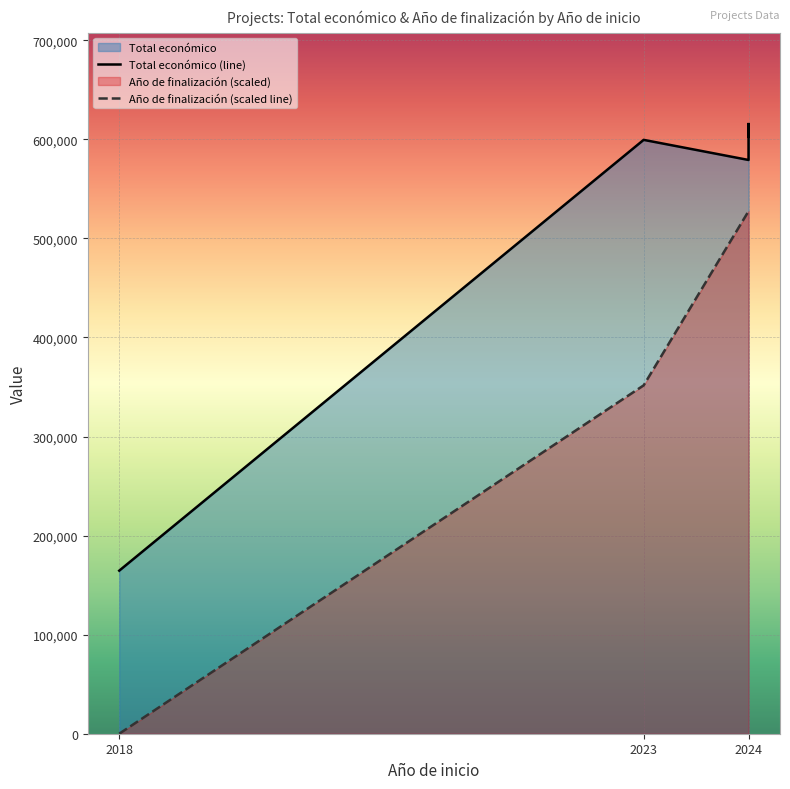

What is the label of the 5th point from the left?

2024